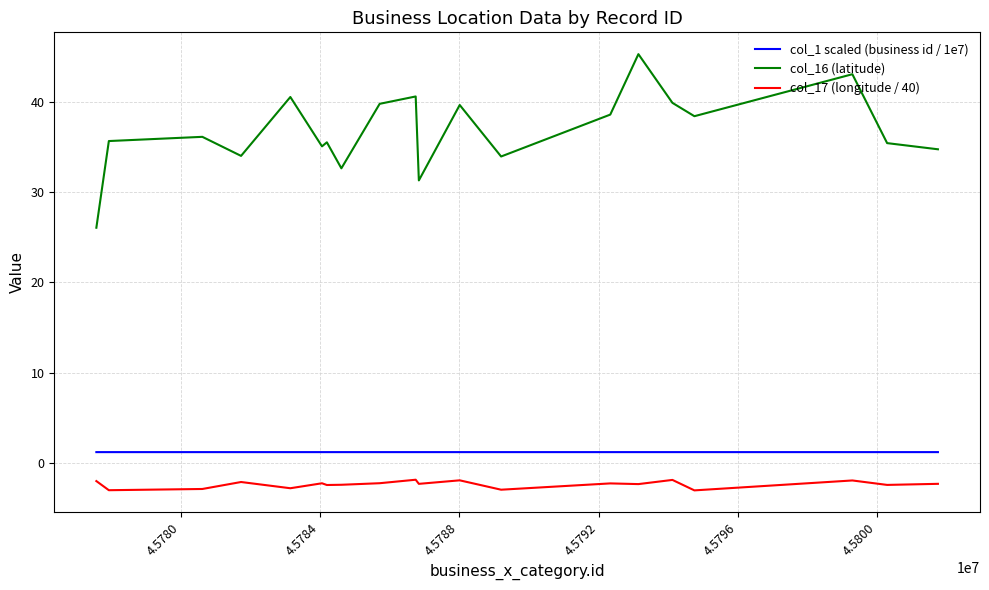

List the series in order of their peak value, lowest first.

col_17 (longitude / 40), col_1 scaled (business id / 1e7), col_16 (latitude)